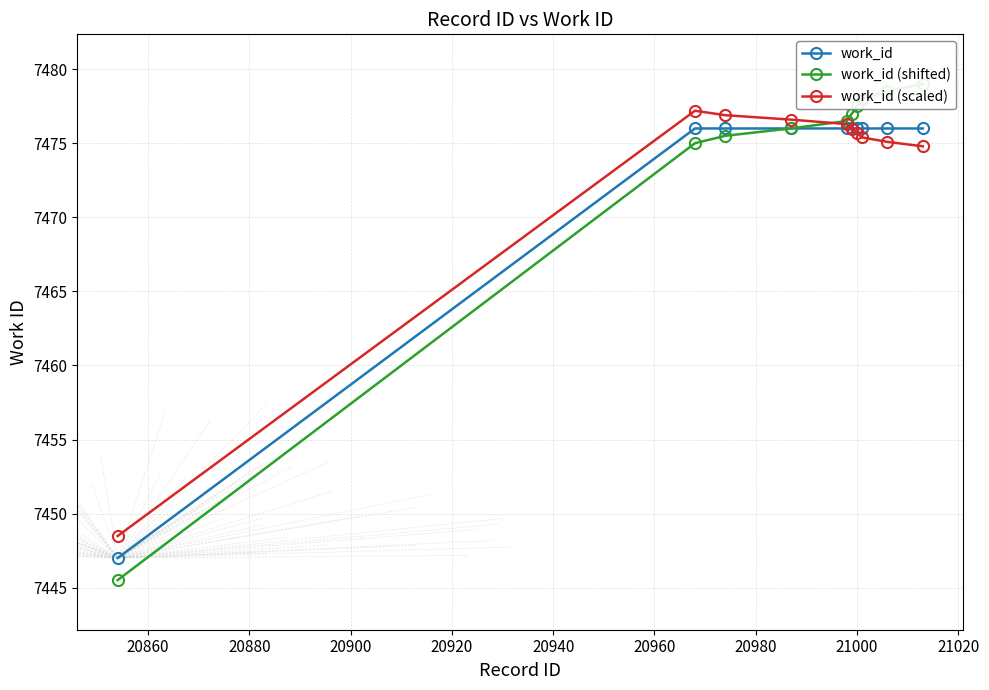

How many lines are shown in the chart?

3